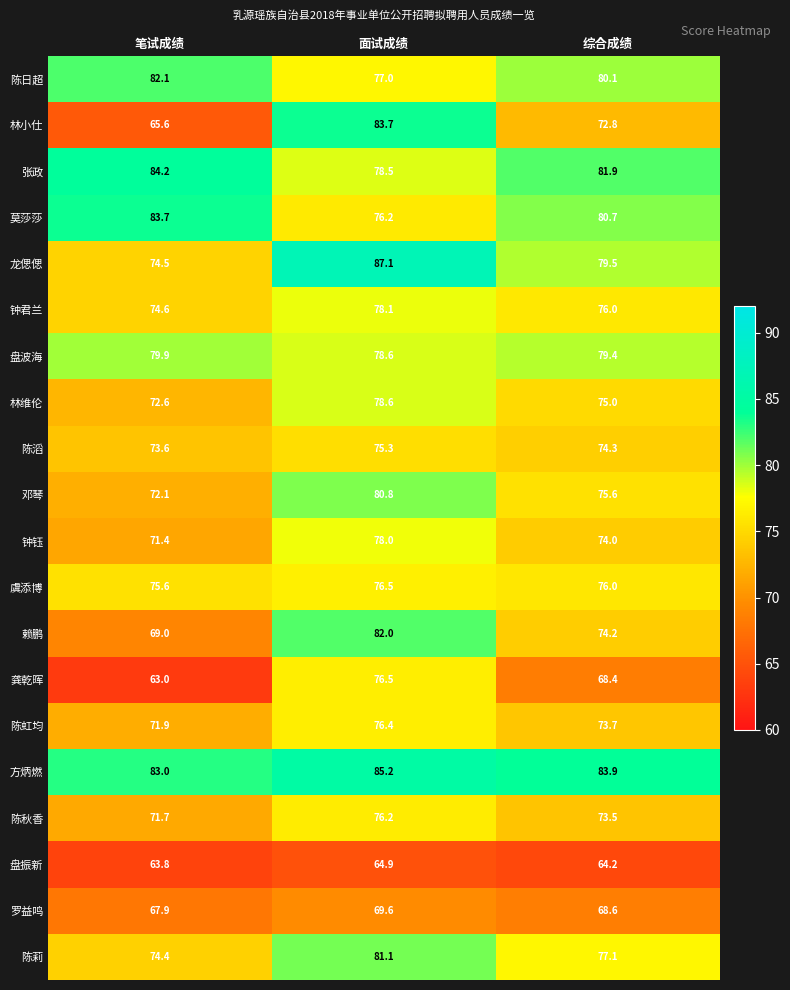

The value of 陈虹均 at 笔试成绩 is 103.4. True or false?

False